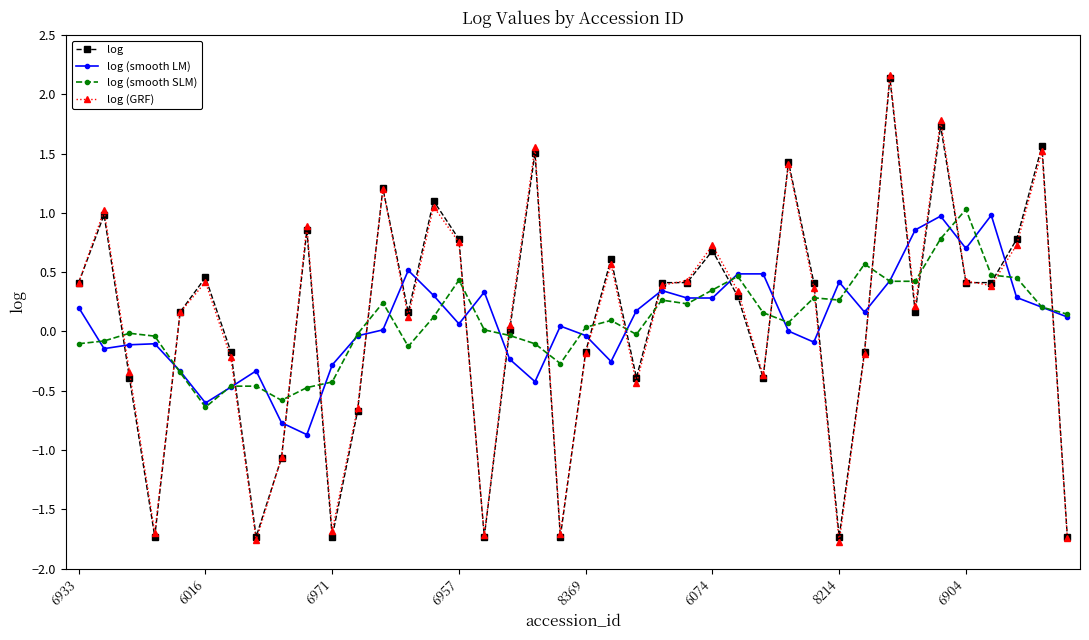

At how many categories does at least one series exceed -1?

40